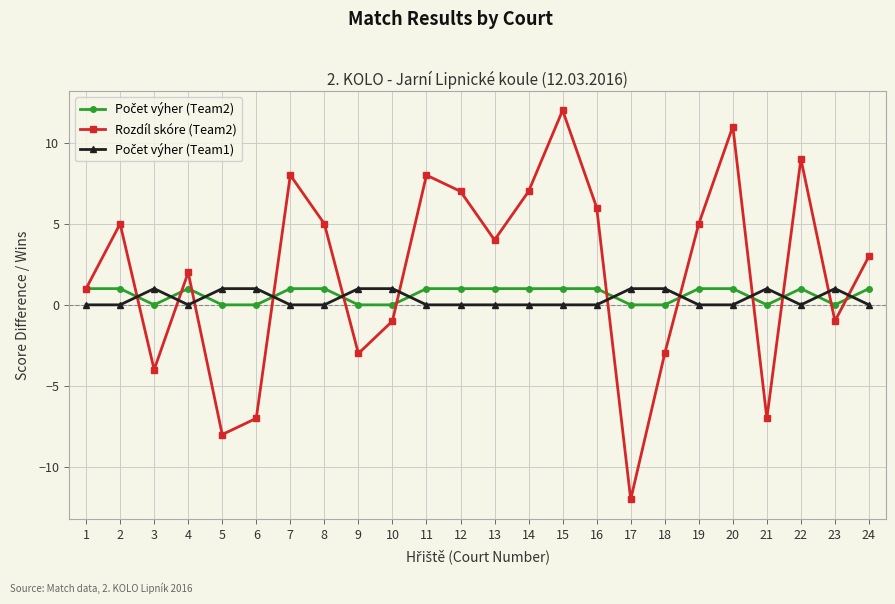

What is the maximum value for Rozdíl skóre (Team2)?

12